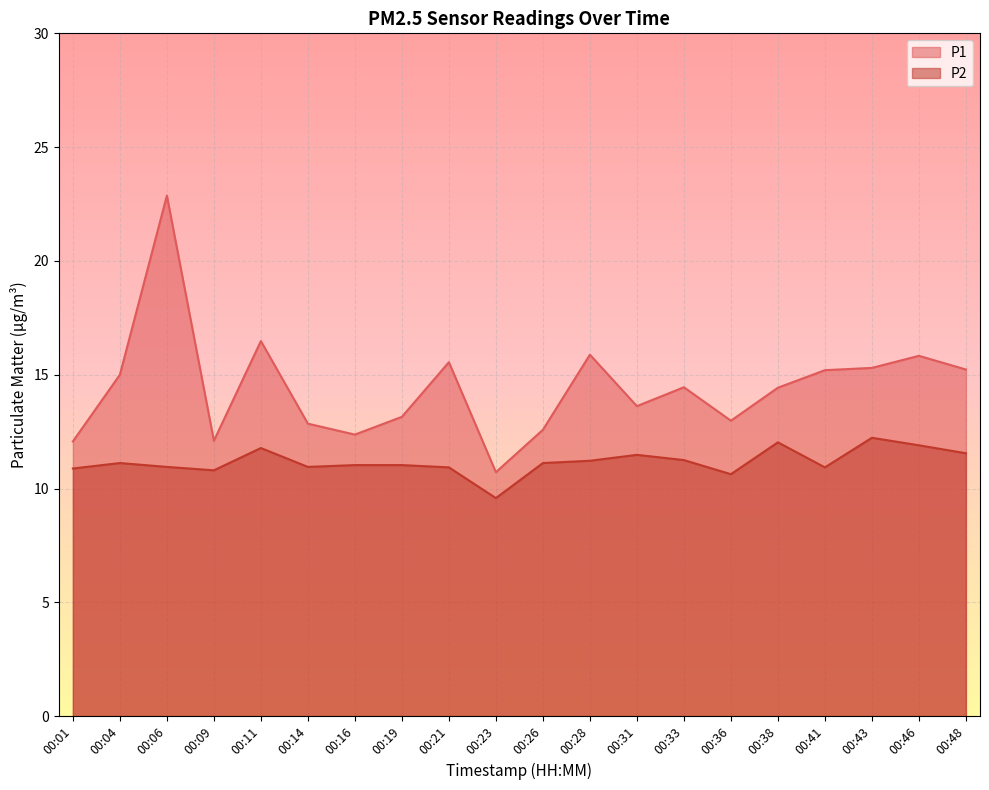

Is it true that P2 equals 18.7 at 00:26?

False